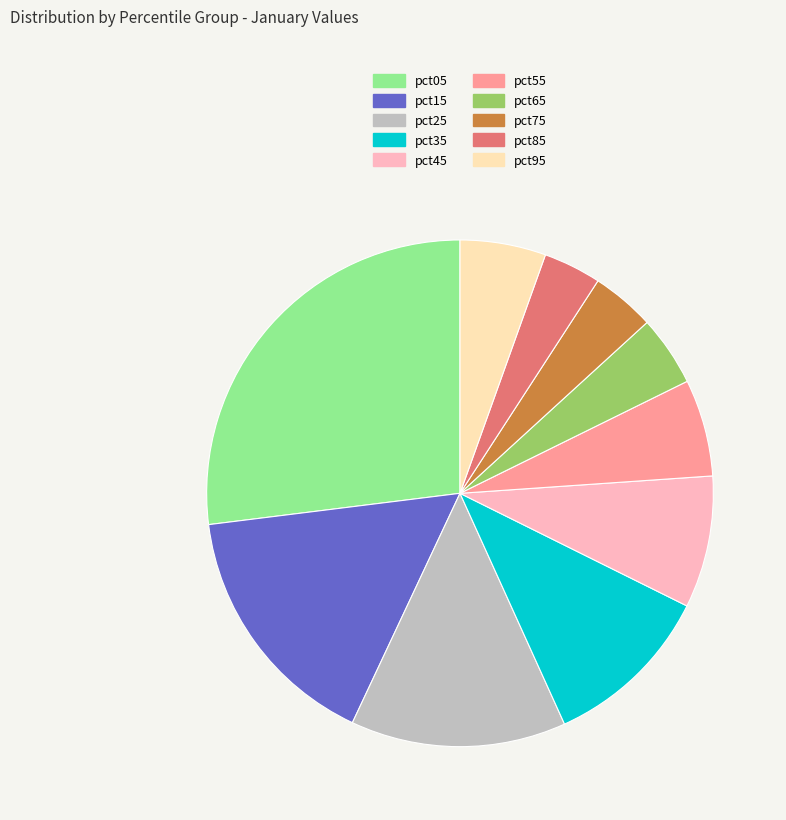

Is it true that pct05 is 41% of the pie?

False